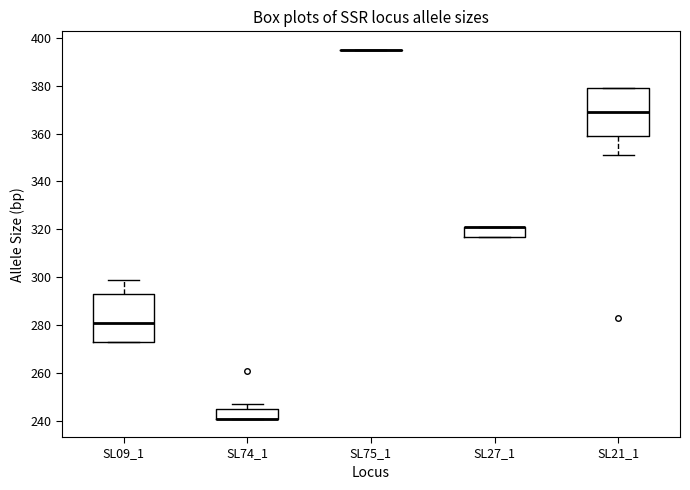

Reading left to right, read every box against the y-axis: the position of its median line, the range the box covers, and the ends of its whiskers. The values are not printed on the chart, so give them approximately, as read against the axis.

SL09_1: median 282, box 274 to 294, whiskers 274 to 300
SL74_1: median 242 (drawn on the box's lower edge), box 242 to 246, whiskers 242 to 248
SL75_1: box collapsed to a line at 396, whiskers 396 to 396
SL27_1: median 322 (drawn on the box's upper edge), box 318 to 322, whiskers 318 to 322
SL21_1: median 370, box 360 to 380, whiskers 352 to 380